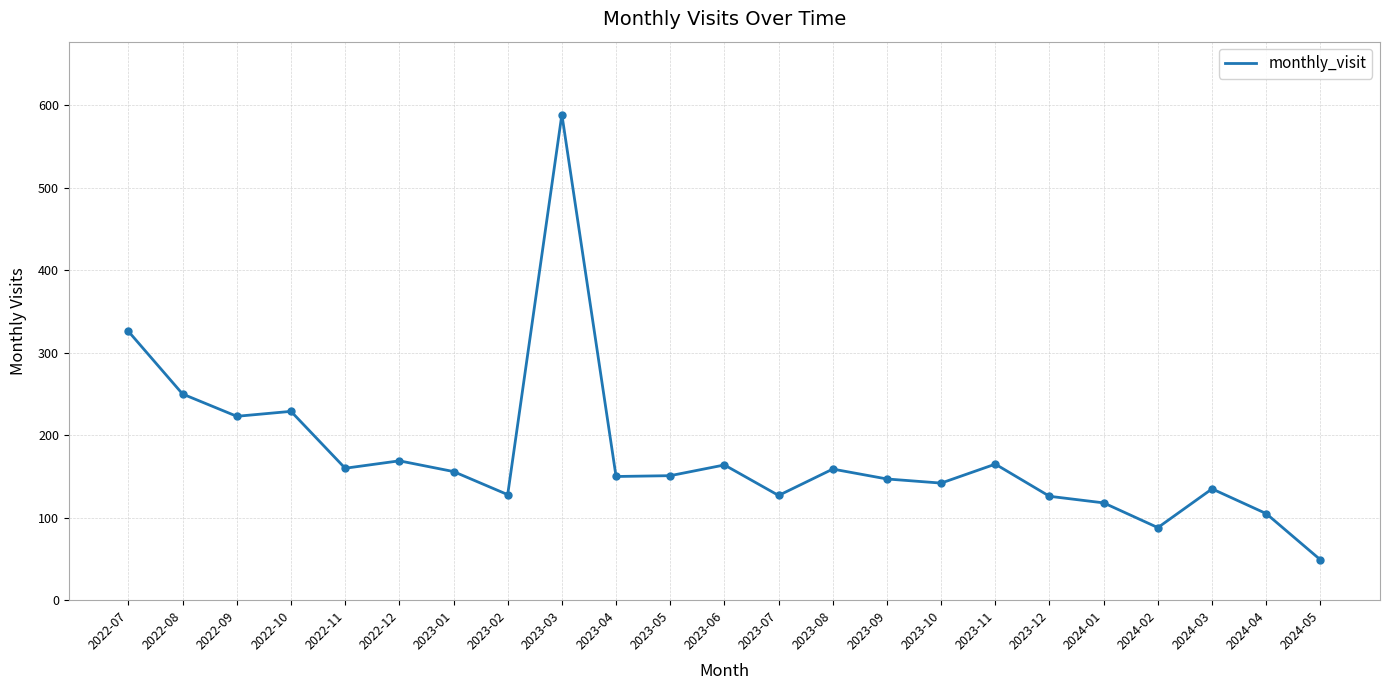

Approximately how many times larger is the value at 2023-07 compared to 2023-11?

0.8